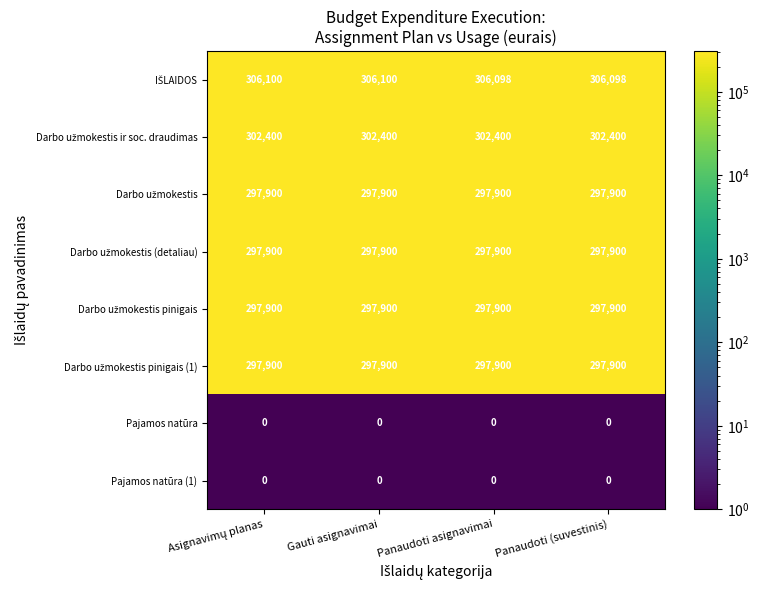

How many distinct data groups are displayed?

8